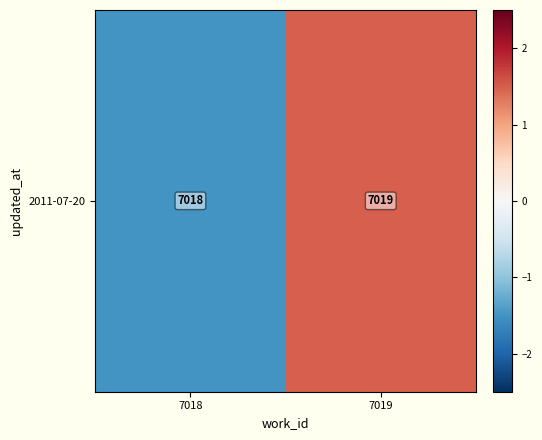

What is the difference between the maximum and minimum values?

3.0